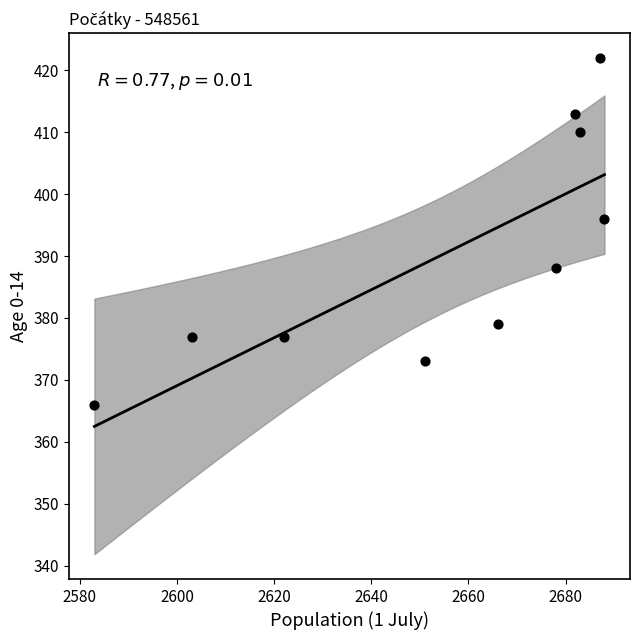

What is the range of Y values (max minus min)?

56